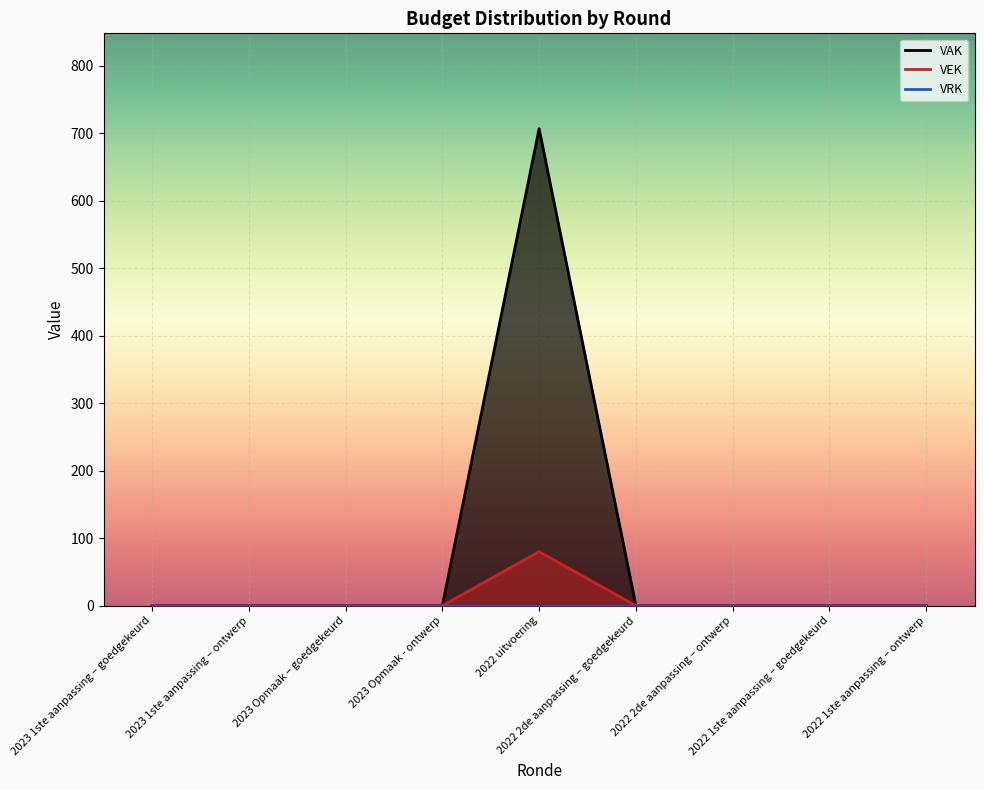

Is it true that VAK equals 464 at 2022 2de aanpassing – goedgekeurd?

False